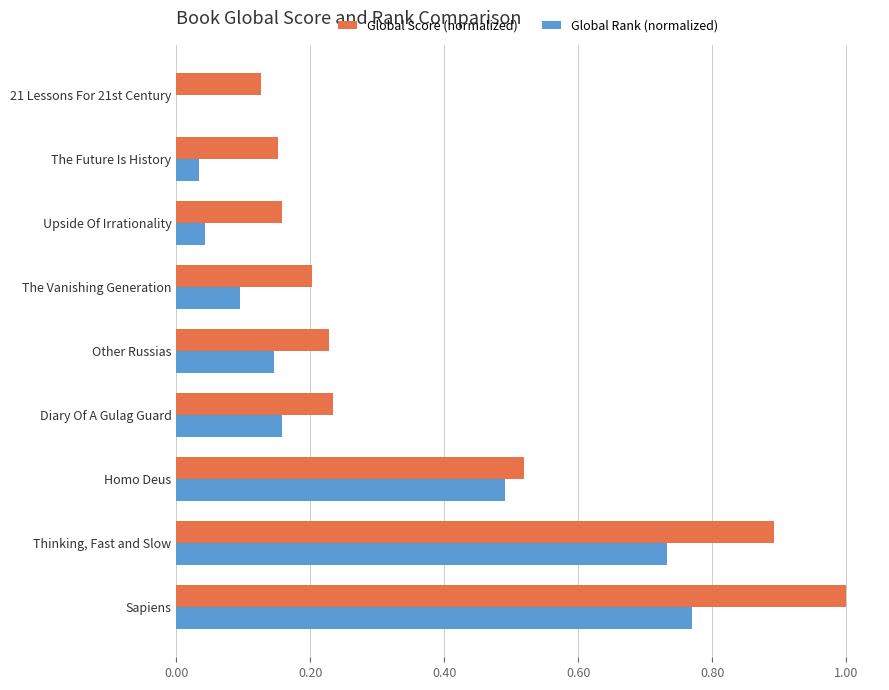

What is the sum of all Global Rank (normalized) values?

2.5